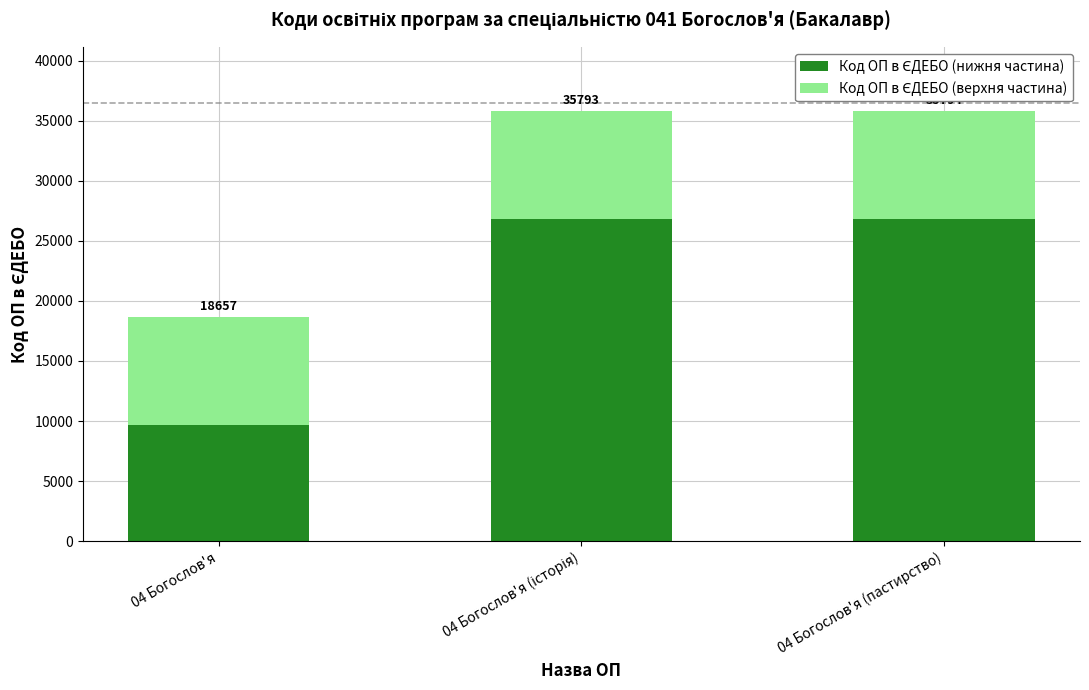

Does the chart contain stacked bars?

Yes